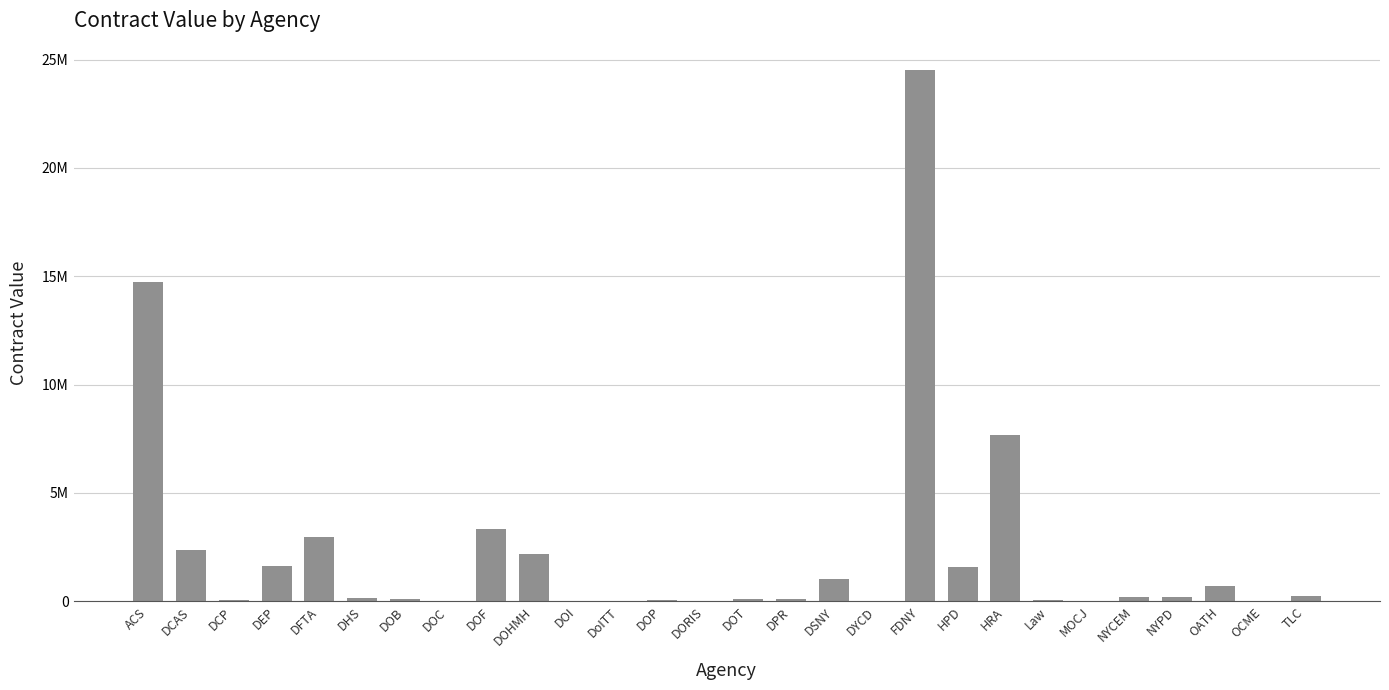

What is the label of the 20th bar from the left?

HPD